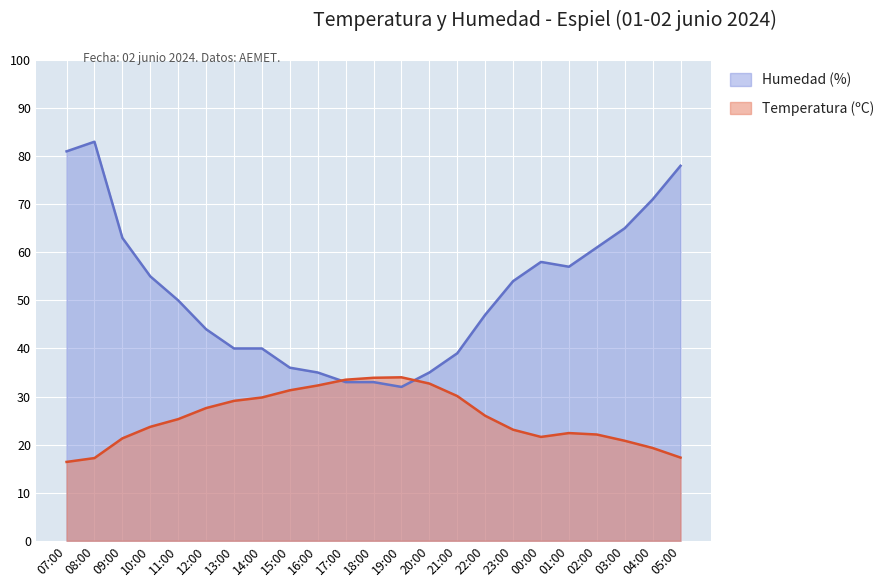

True or false: Temperatura (ºC) and Humedad (%) cross at least once.

True